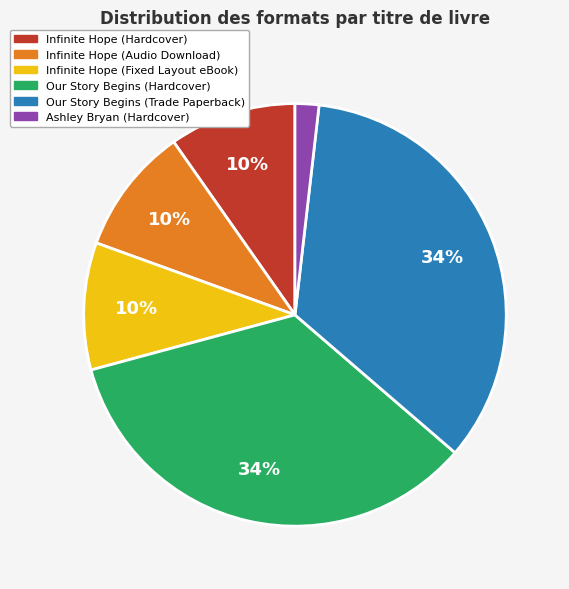

Which slice is the smallest?

Ashley Bryan (Hardcover)